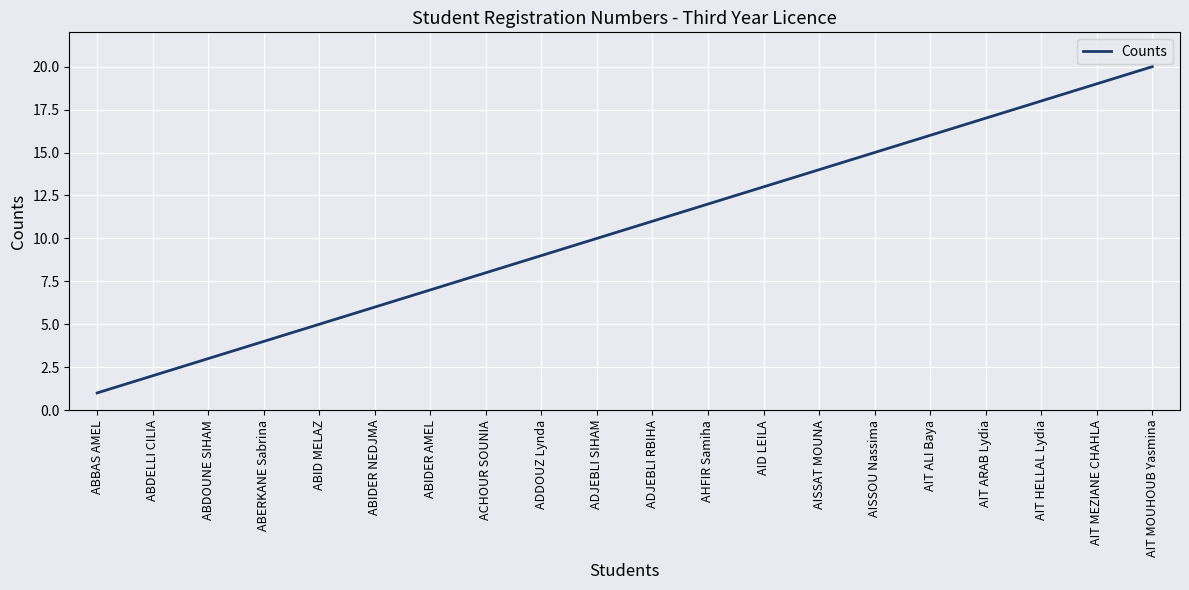

What is the smallest value displayed?

1